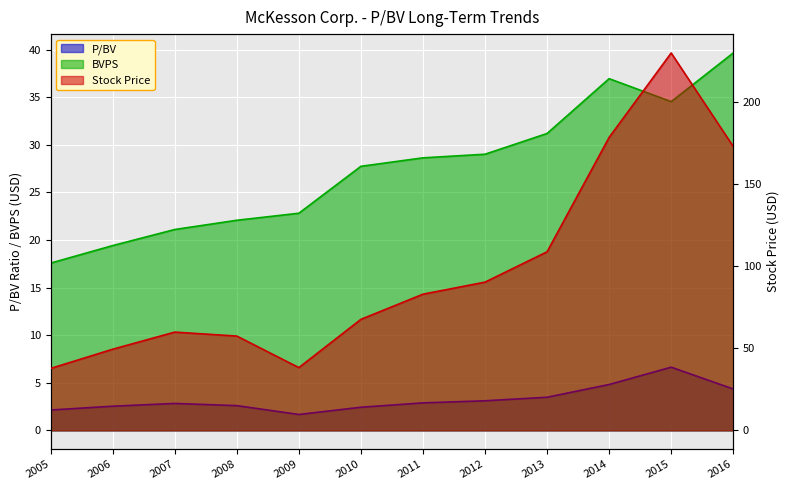

True or false: BVPS and Stock Price intersect in this chart.

False